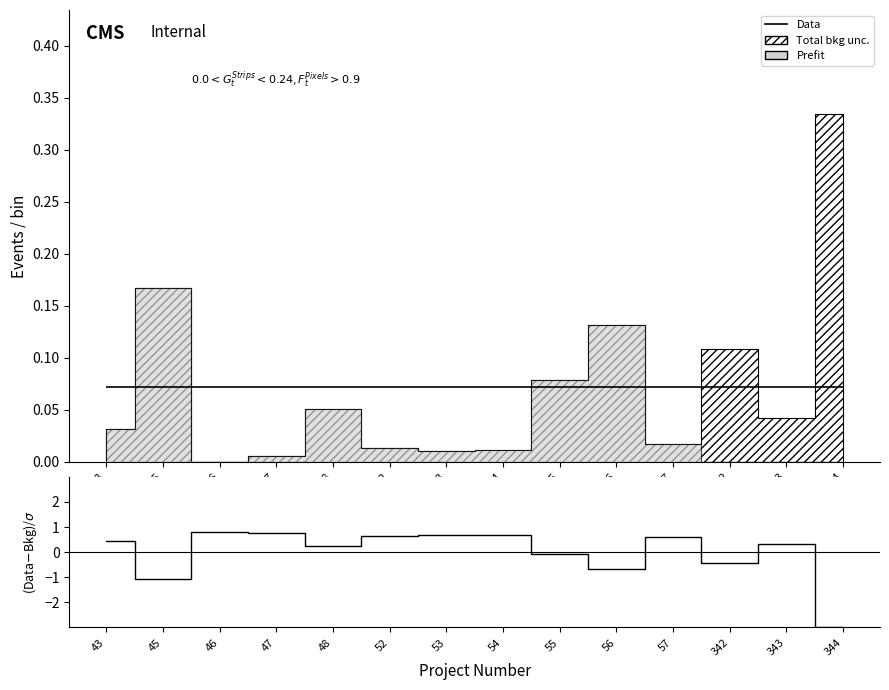

What is the difference between the maximum and second lowest values?

1.9